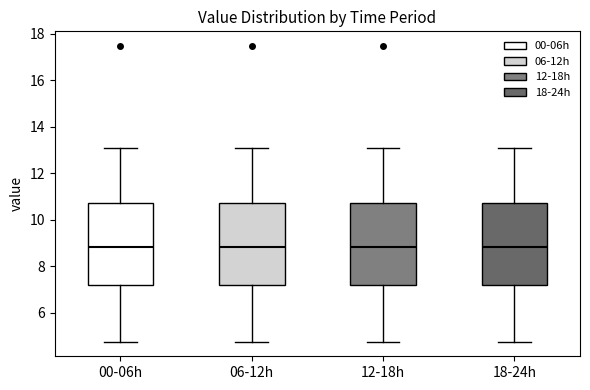

Reading left to right, read every box against the y-axis: the position of its median line, the range the box covers, and the ends of its whiskers. The values are not printed on the chart, so give them approximately, as read against the axis.

00-06h: median 8.8, box 7.2 to 10.8, whiskers 4.8 to 13.2
06-12h: median 8.8, box 7.2 to 10.8, whiskers 4.8 to 13.2
12-18h: median 8.8, box 7.2 to 10.8, whiskers 4.8 to 13.2
18-24h: median 8.8, box 7.2 to 10.8, whiskers 4.8 to 13.2